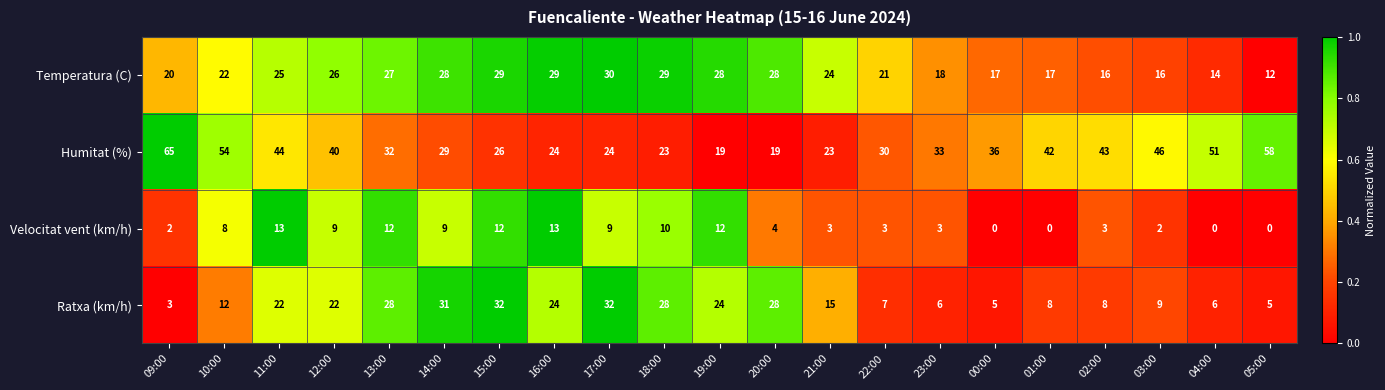

Is it true that Velocitat vent (km/h) equals 20 at 11:00?

False